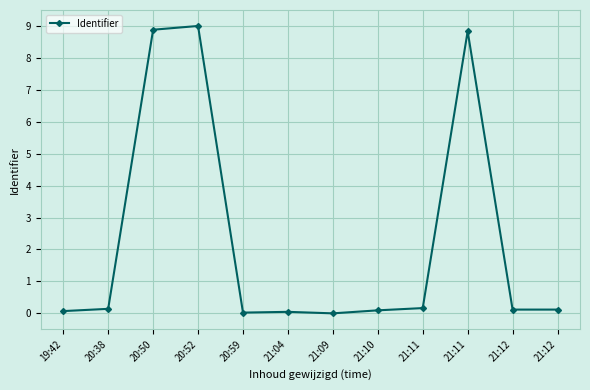

The value at 21:10 is 0.0. True or false?

False